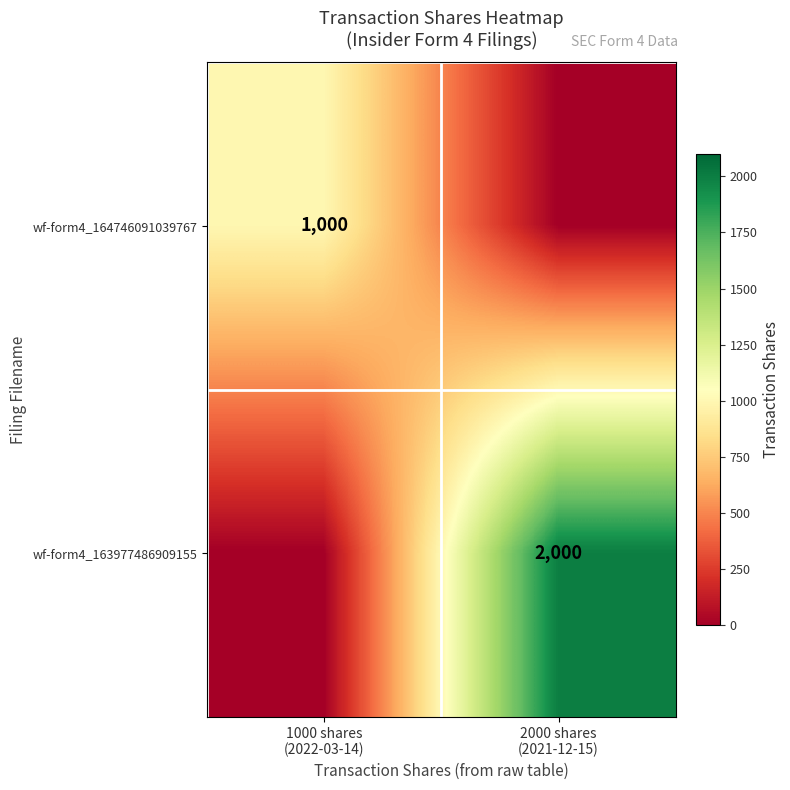

How many values in wf-form4_163977486909155 are above zero?

1